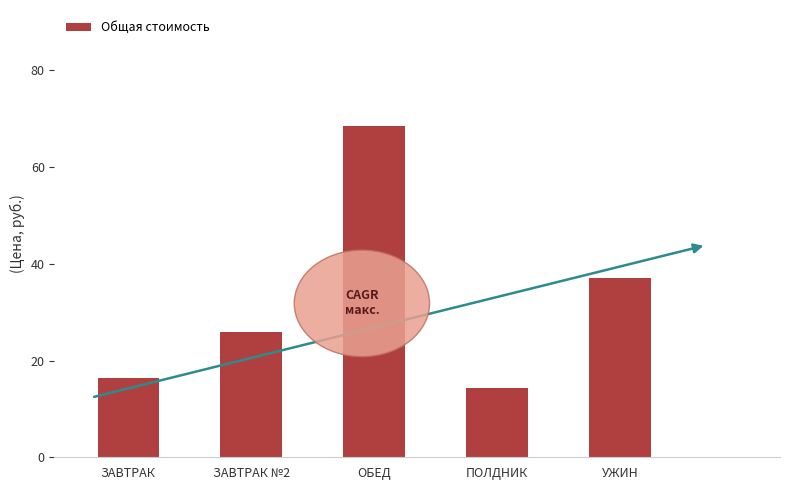

What is the average value?

32.5